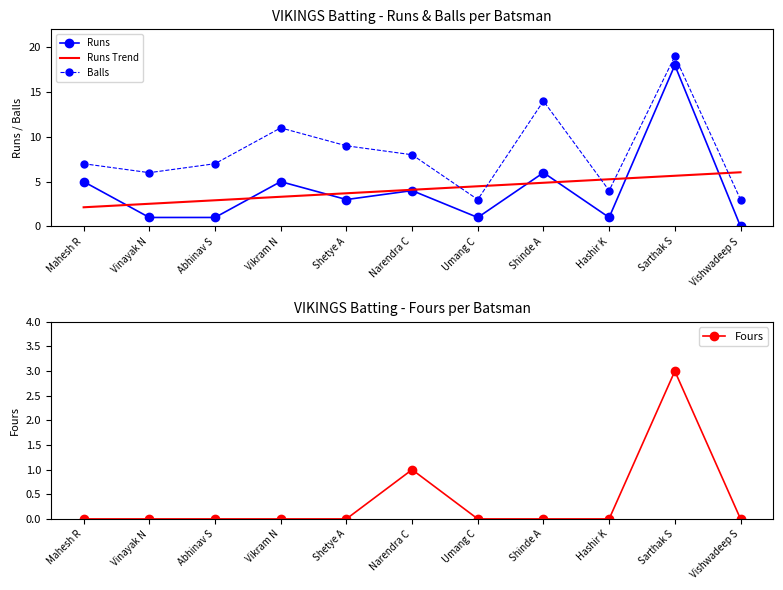

List the labels in order of Balls value, largest first.

Sarthak S, Shinde A, Vikram N, Shetye A, Narendra C, Mahesh R, Abhinav S, Vinayak N, Hashir K, Umang C, Vishwadeep S